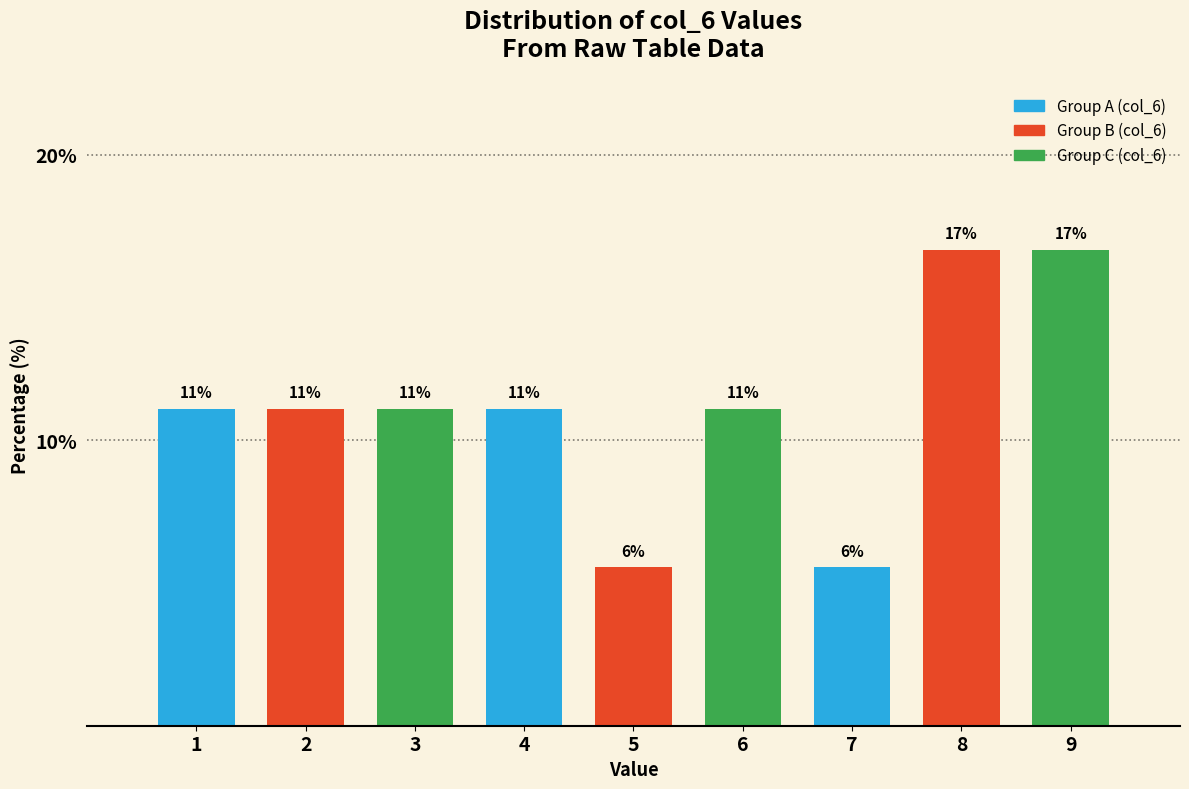

How many bars are there in total?

9